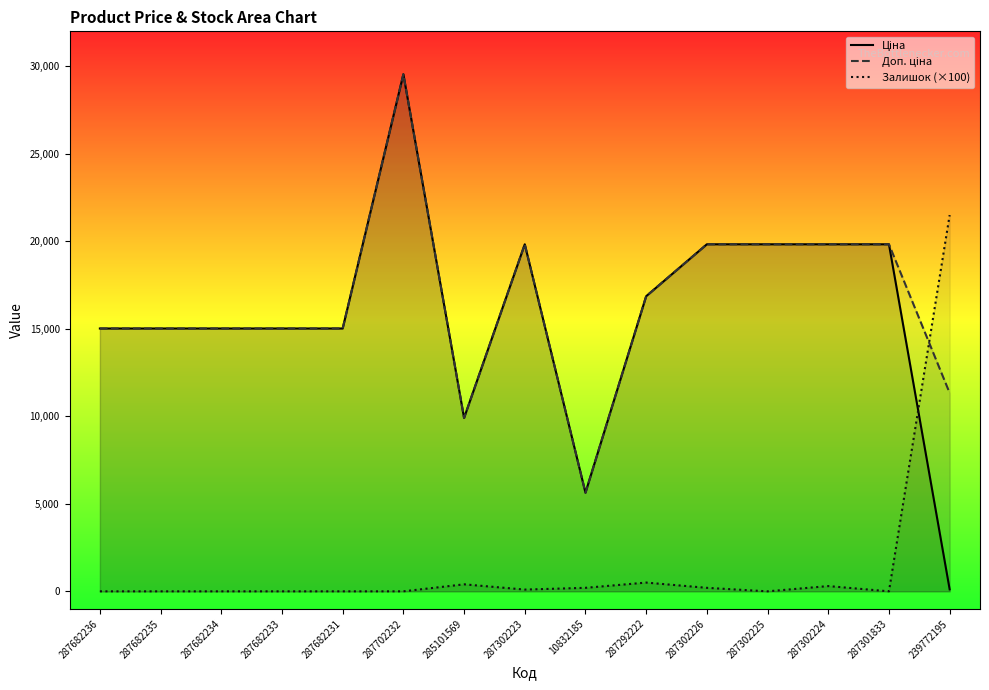

At which category does the chart reach its peak across all series?

287702232